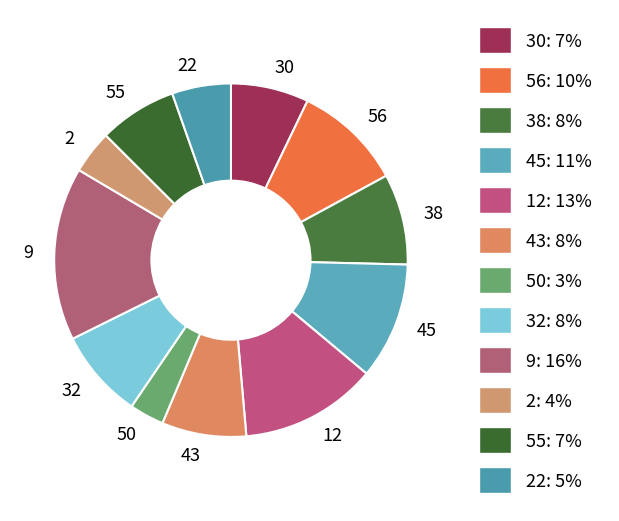

Count the number of slices in the pie.

12